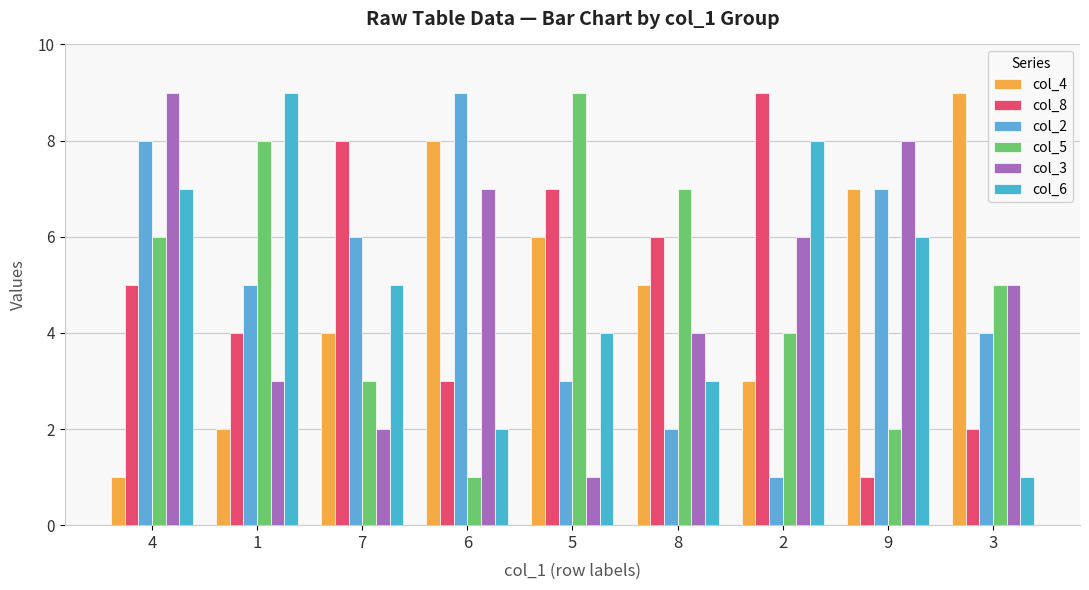

At 5, list the series in order from smallest to largest.

col_3, col_2, col_6, col_4, col_8, col_5